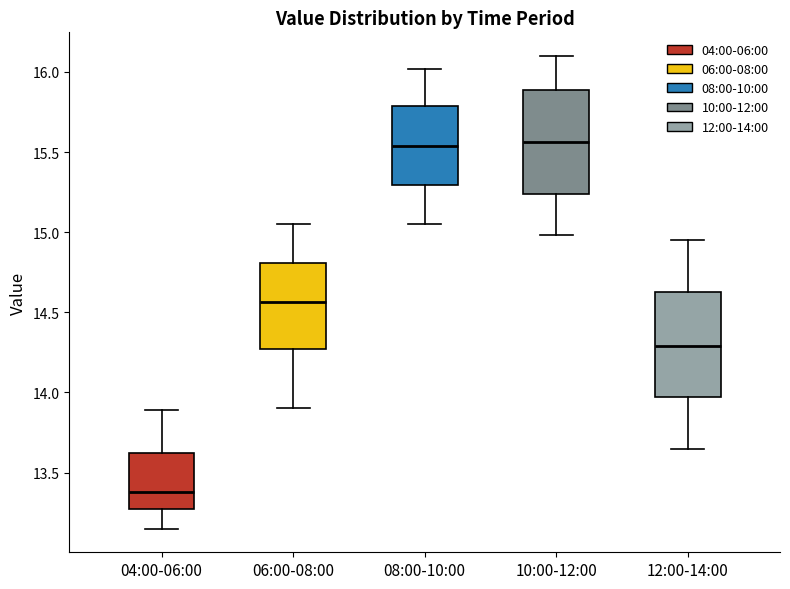

Where is the upper edge of the box for 10:00-12:00 on the y-axis? The values are not printed on the chart, so give them approximately, as read against the axis.

15.90